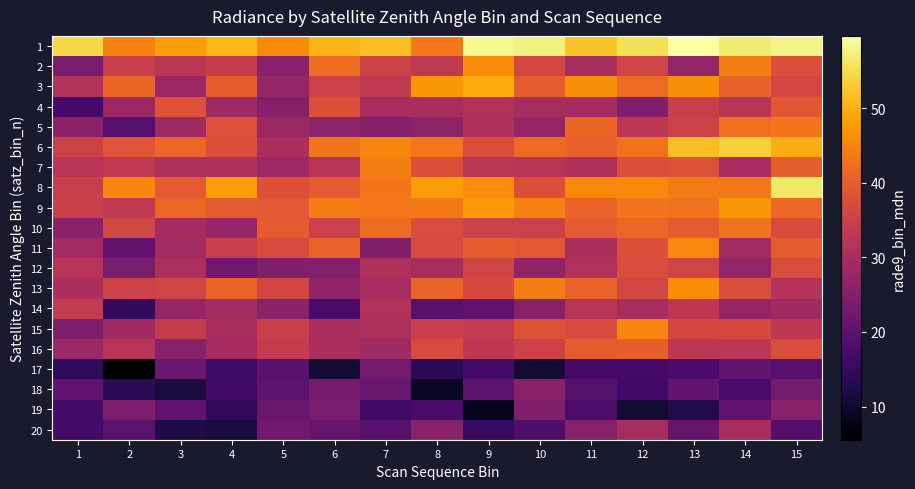

Rank the series at 2 from highest to lowest value.

8, 1, 3, 6, 10, 13, 2, 7, 9, 16, 15, 4, 19, 12, 11, 20, 5, 14, 18, 17